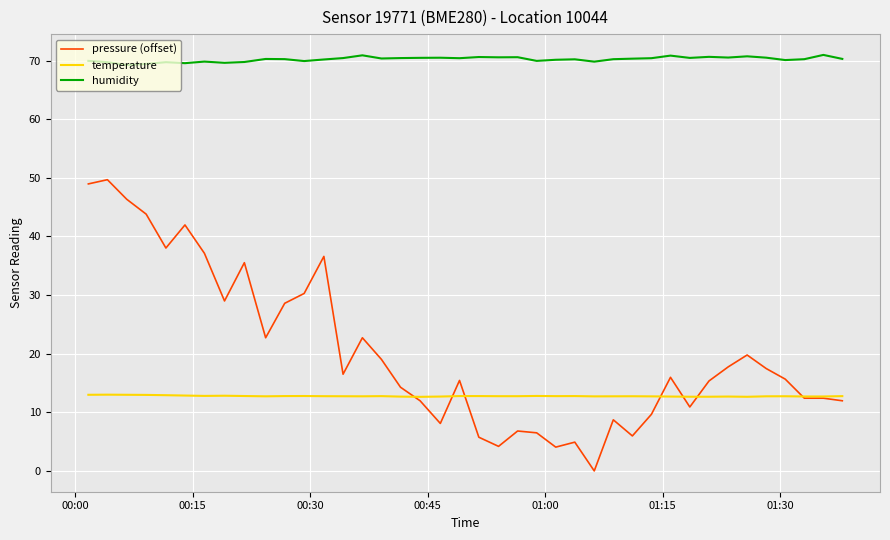

True or false: temperature and humidity cross at least once.

False